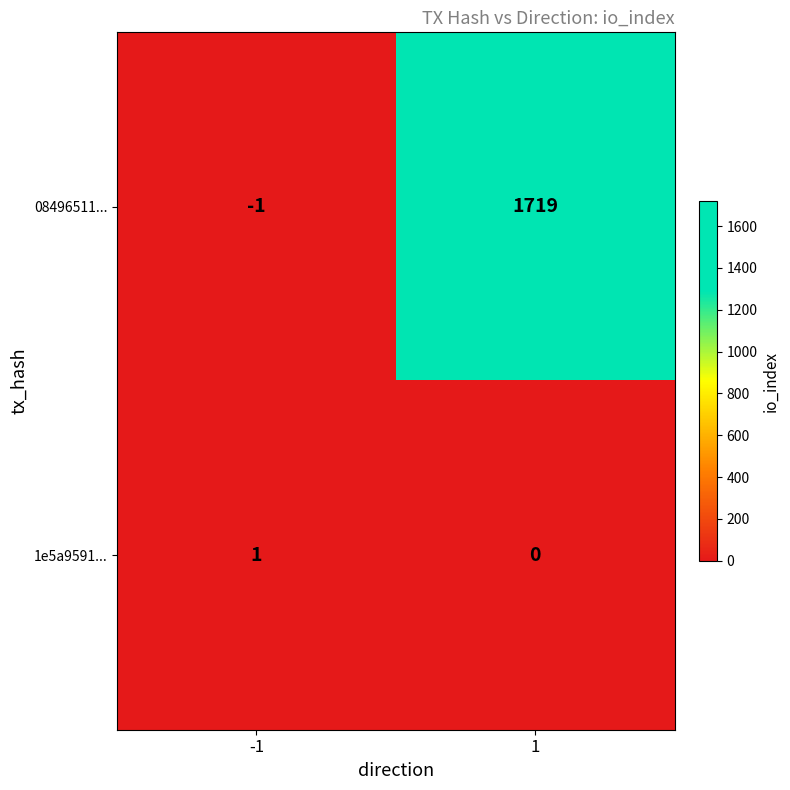

Reading right to left, extract all data points from this chart.

08496511...: 1=1719	-1=-1
1e5a9591...: 1=0	-1=1